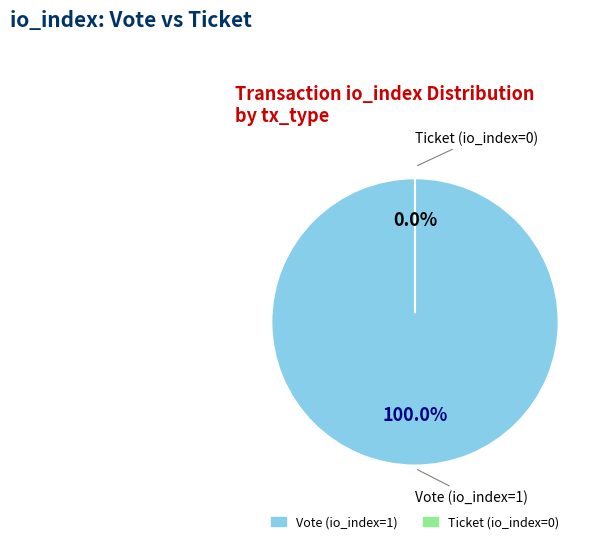

The Vote (io_index=1) slice represents 99% of the pie. True or false?

False